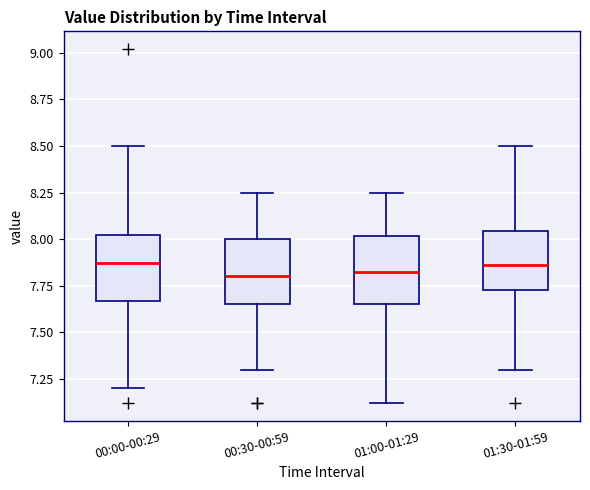

Reading left to right, transcribe this box plot: for each box, give where its median line is, the range the box spans, and where its two whiskers end, as read against the y-axis. The values are not printed on the chart, so give them approximately, as read against the axis.

00:00-00:29: median 7.85, box 7.65 to 8.00, whiskers 7.20 to 8.50
00:30-00:59: median 7.80, box 7.65 to 8.00, whiskers 7.30 to 8.25
01:00-01:29: median 7.85, box 7.65 to 8.00, whiskers 7.10 to 8.25
01:30-01:59: median 7.85, box 7.75 to 8.05, whiskers 7.30 to 8.50